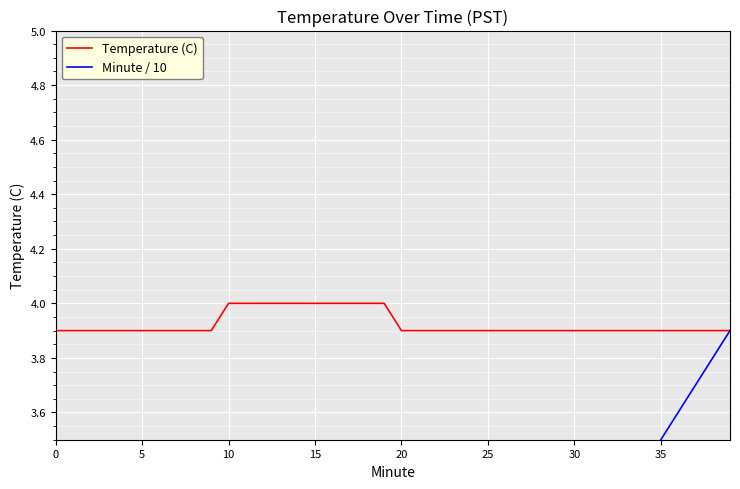

What is the lowest value of the Temperature (C) series?

3.9